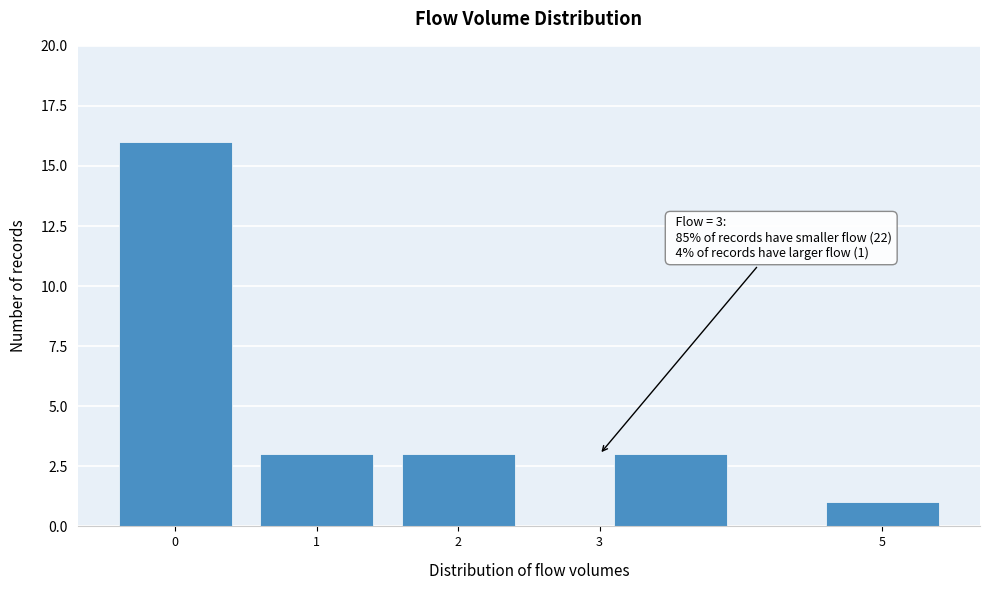

Which range on the x-axis has the tallest bar?

-0.5 to 0.5